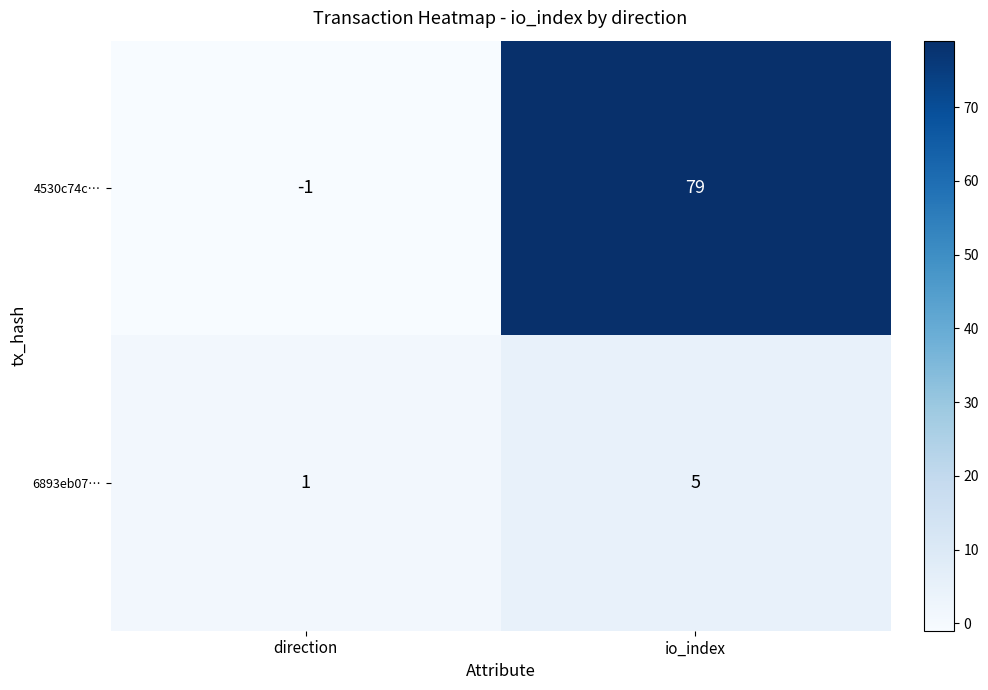

What is the smallest value displayed?

-1